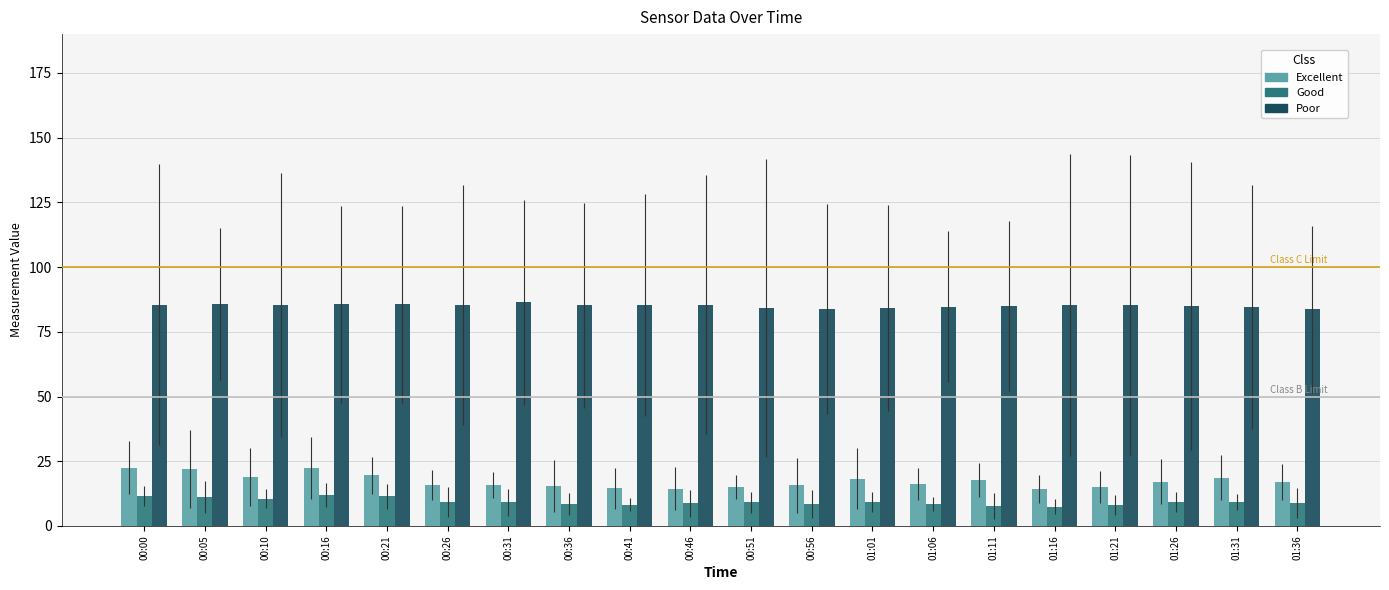

Which series has the widest spread of values?

Excellent